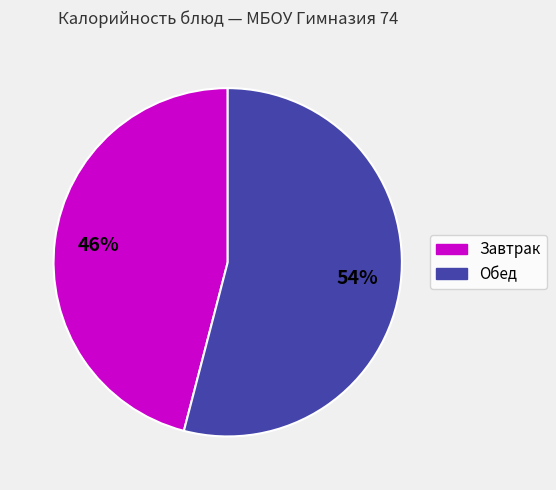

Does any single category account for the majority?

Yes